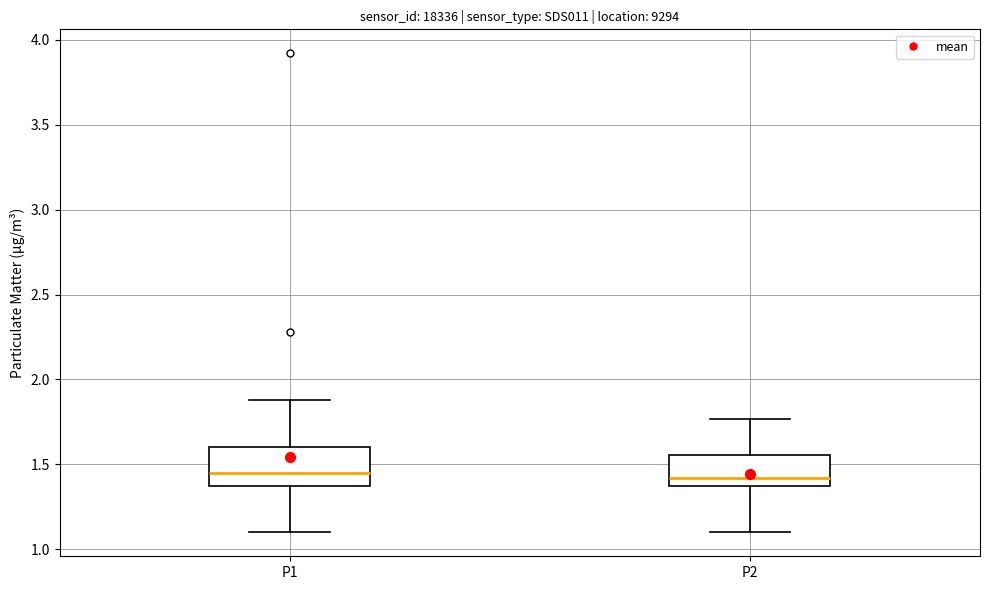

Reading left to right, read every box against the y-axis: the position of its median line, the range the box covers, and the ends of its whiskers. The values are not printed on the chart, so give them approximately, as read against the axis.

P1: median 1.45, box 1.35 to 1.60, whiskers 1.10 to 1.90
P2: median 1.40, box 1.35 to 1.55, whiskers 1.10 to 1.75